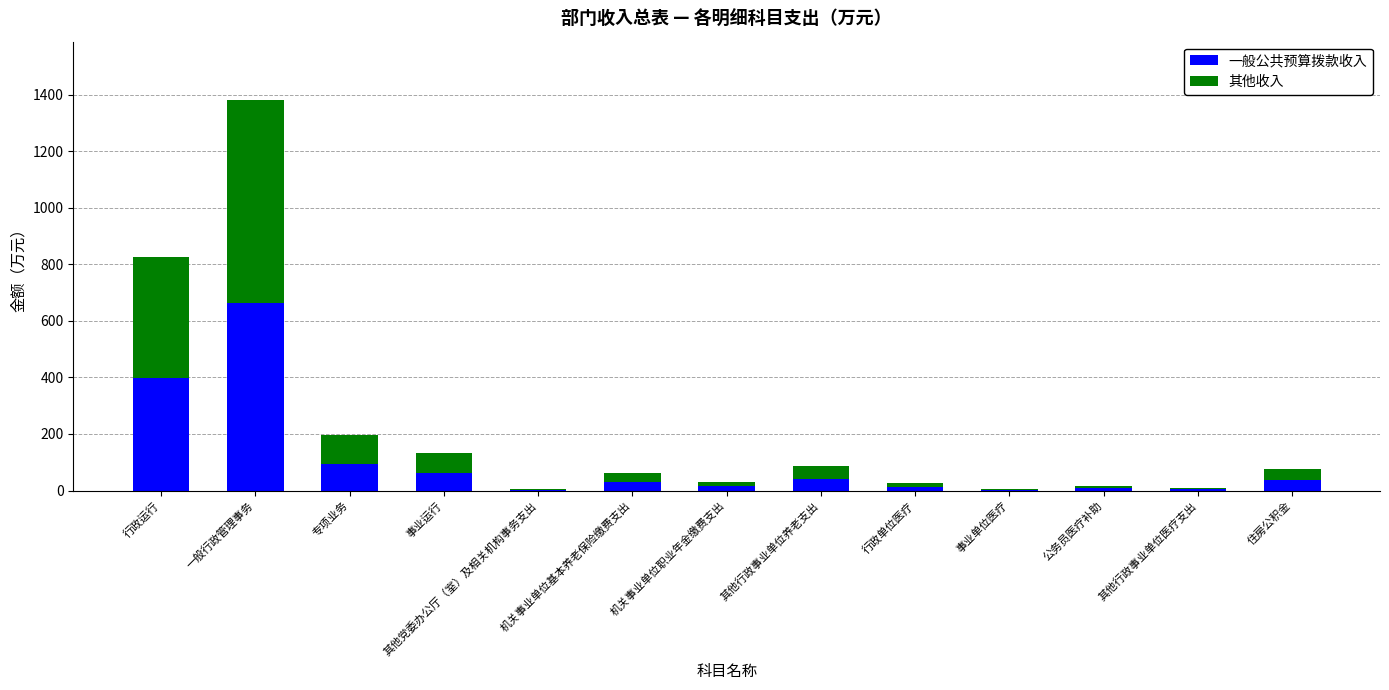

What are all the series names shown in the legend?

一般公共预算拨款收入, 其他收入